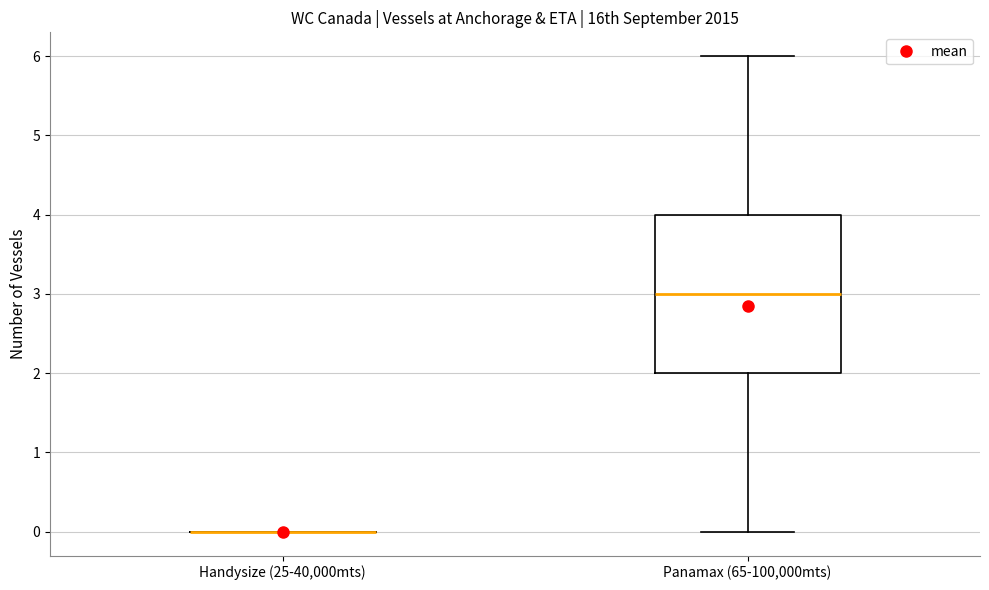

Reading left to right, read every box against the y-axis: the position of its median line, the range the box covers, and the ends of its whiskers. The values are not printed on the chart, so give them approximately, as read against the axis.

Handysize (25-40,000mts): box collapsed to a line at 0, whiskers 0 to 0
Panamax (65-100,000mts): median 3, box 2 to 4, whiskers 0 to 6